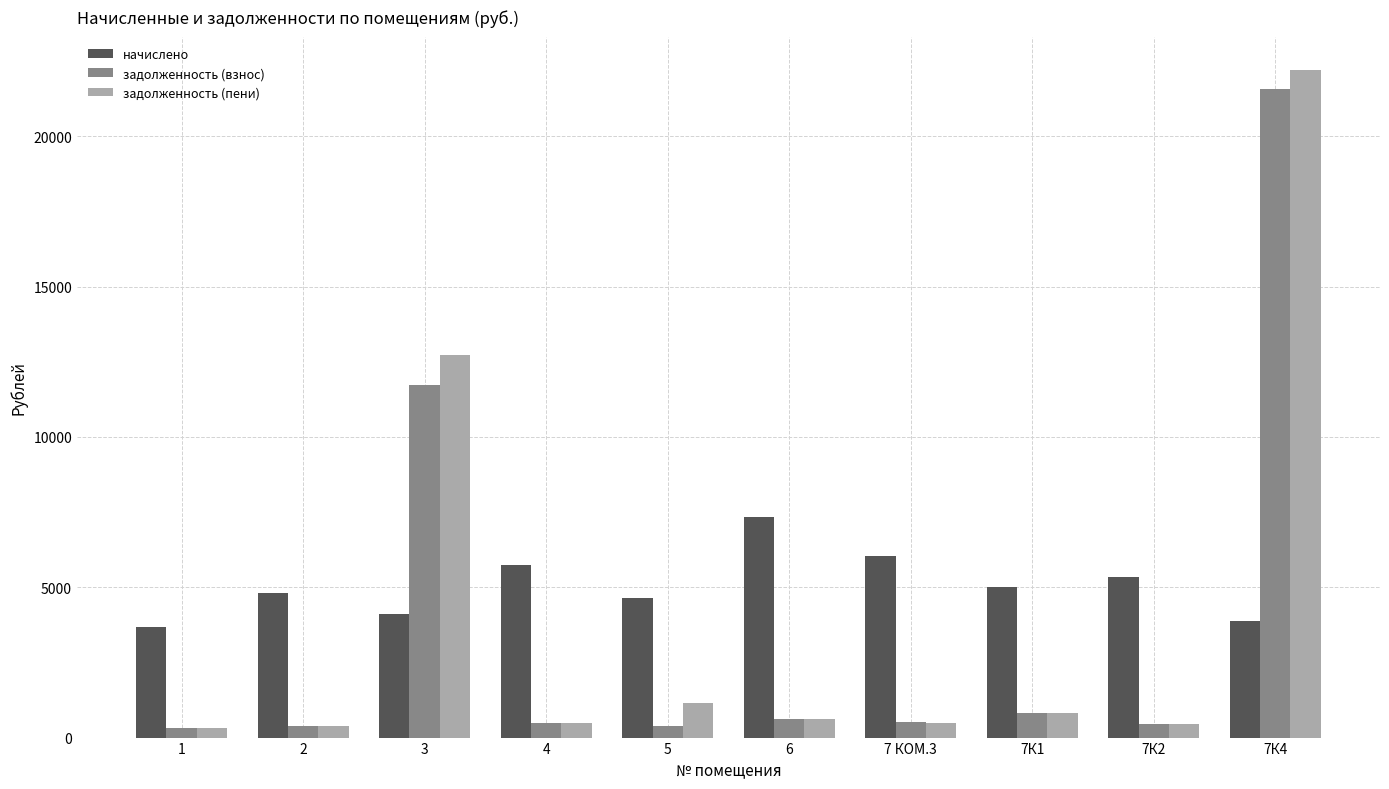

The value of задолженность (взнос) at 7К4 is 12955.6. True or false?

False